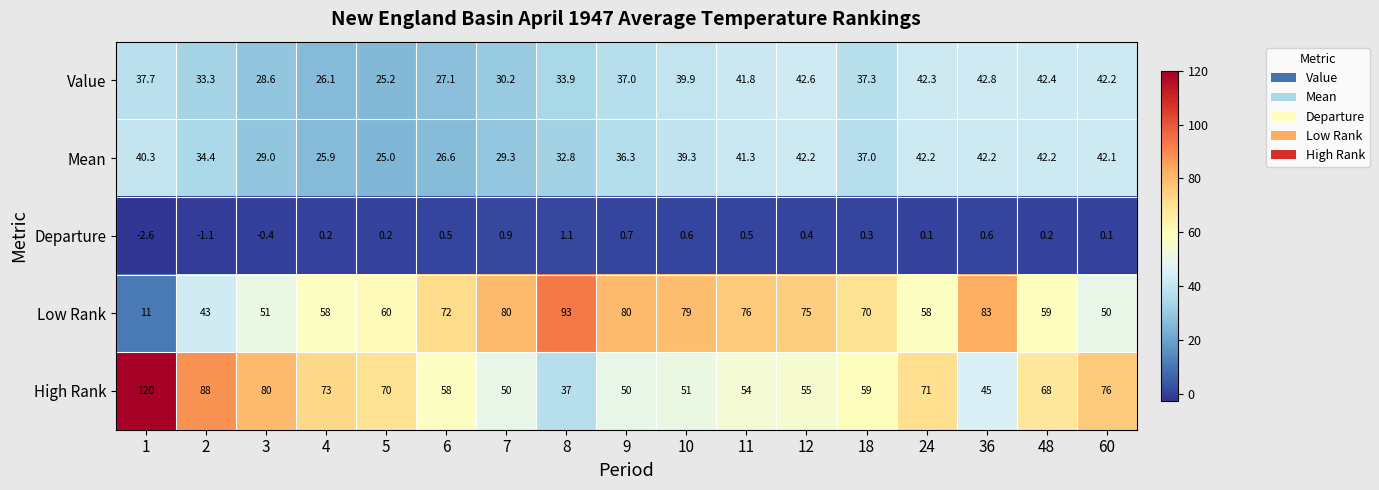

List the series in order of their peak value, lowest first.

Departure, Mean, Value, Low Rank, High Rank